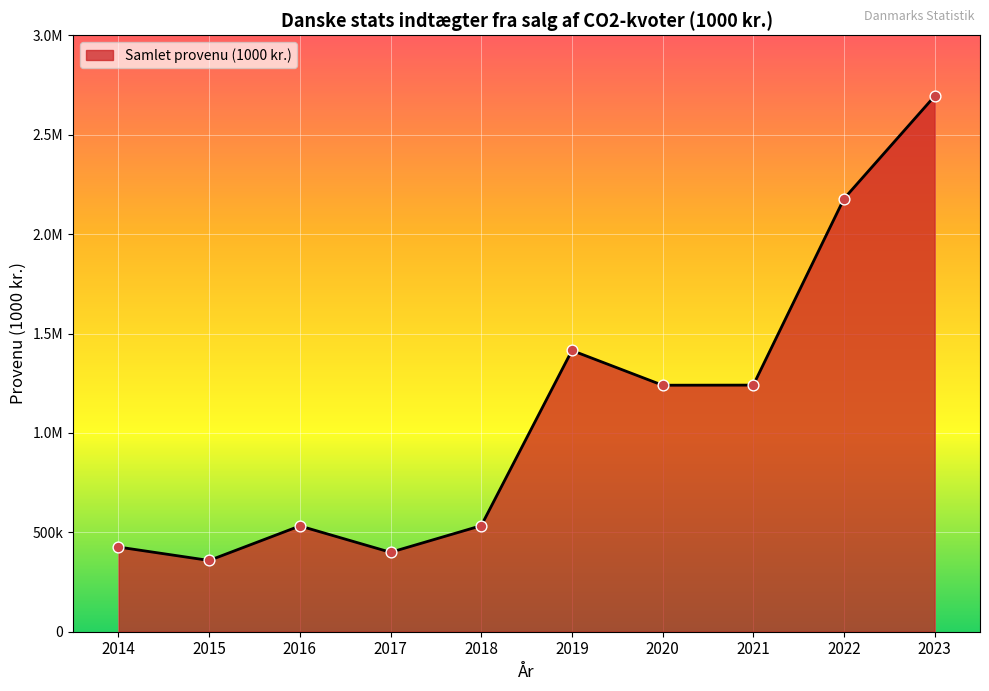

Approximately how many times larger is the value at 2017 compared to 2020?

0.3